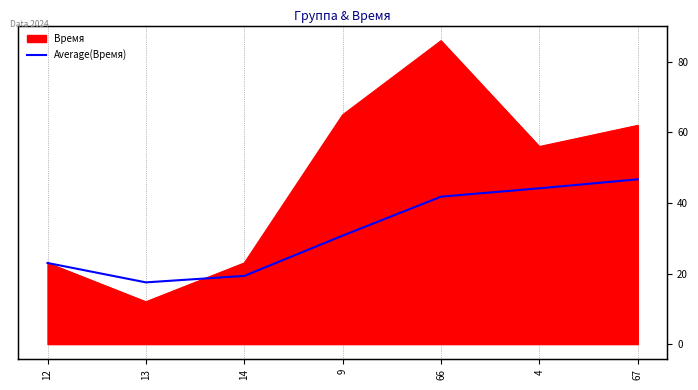

True or false: the data shows 30.8 at 9.

True